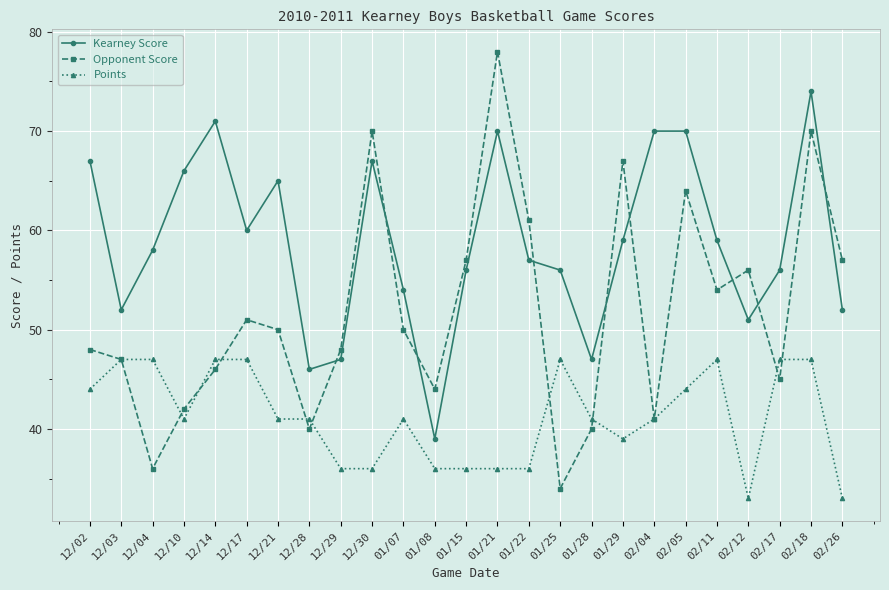

What are all the series names shown in the legend?

Kearney Score, Opponent Score, Points